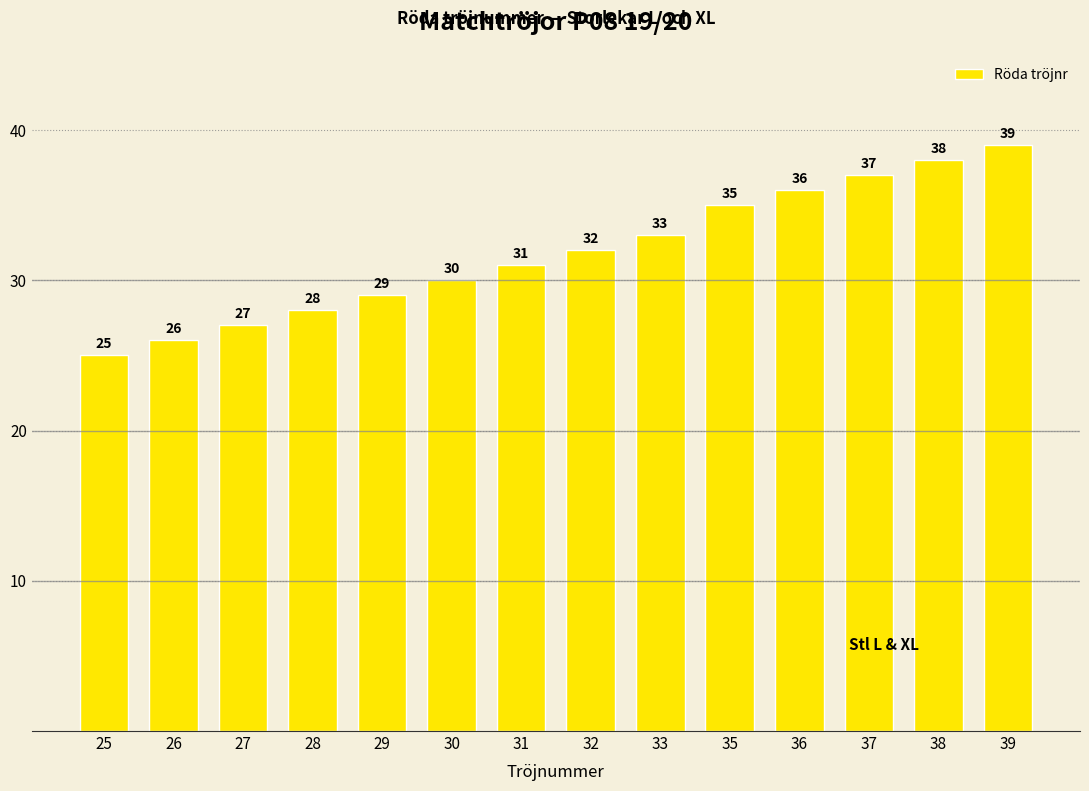

Rank the categories by value from lowest to highest.

25, 26, 27, 28, 29, 30, 31, 32, 33, 35, 36, 37, 38, 39